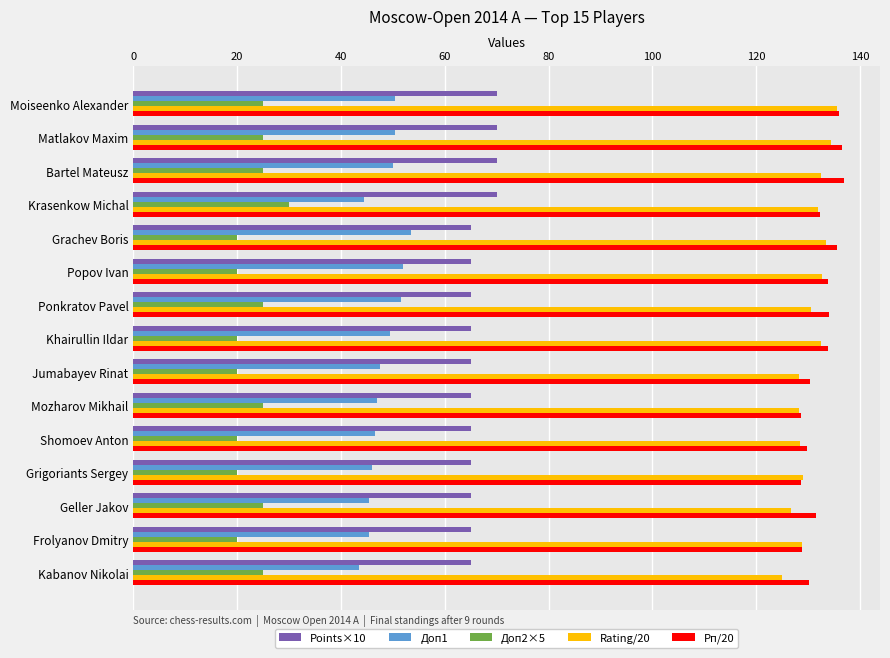

What is the total value across all series at Popov Ivan?

403.5